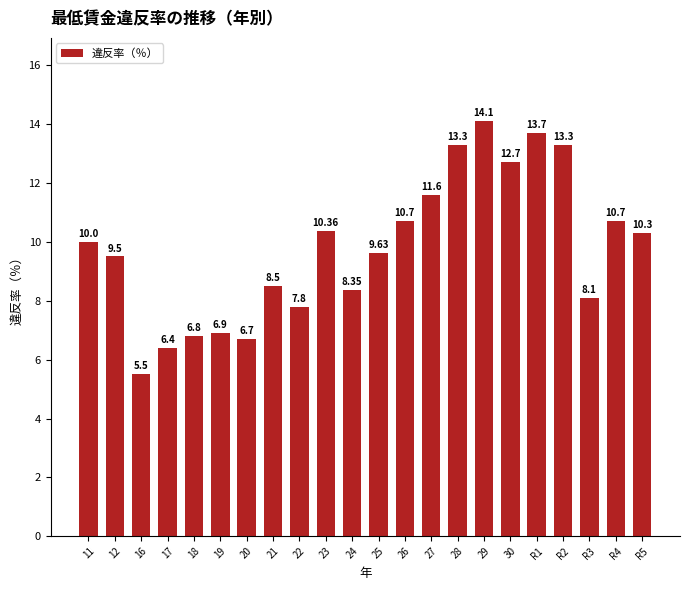

How many values are below 10?

11